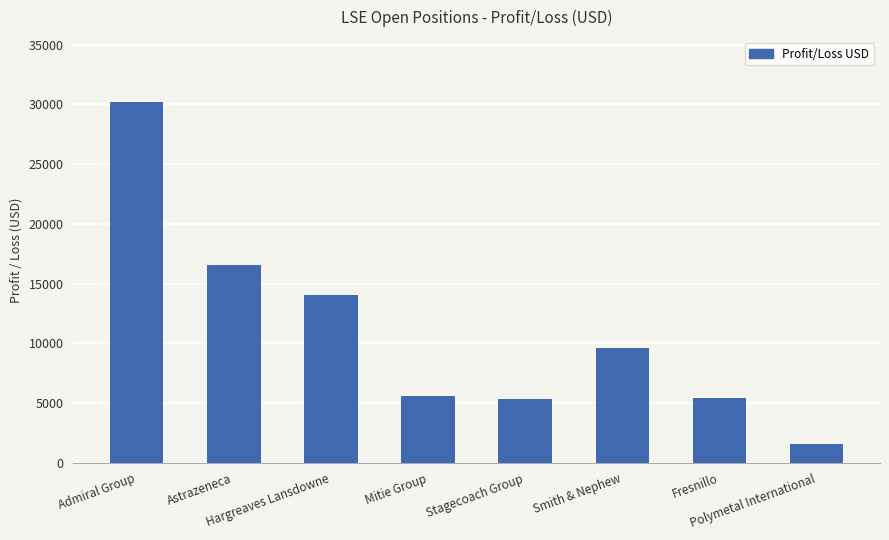

Is it true that the value at Hargreaves Lansdowne is 14032.9?

True